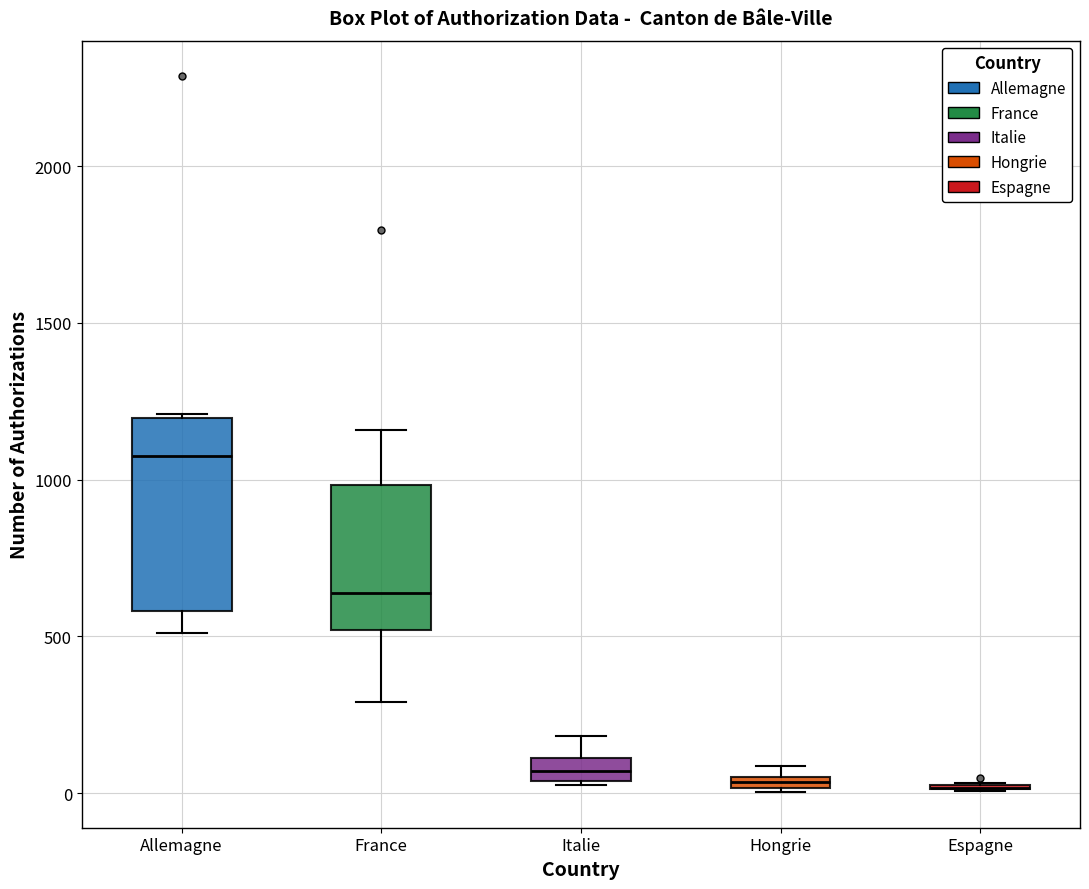

Which box is the tallest, from its lower edge to its upper edge?

Allemagne